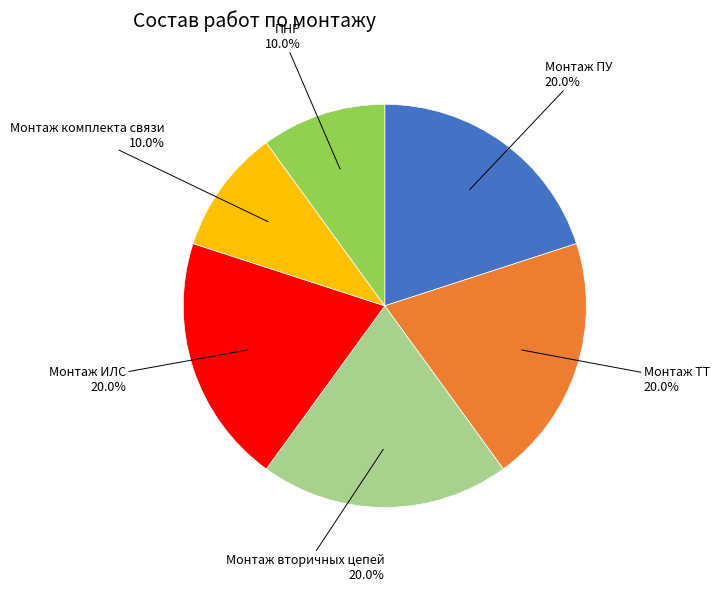

Is there a majority slice in this chart?

No